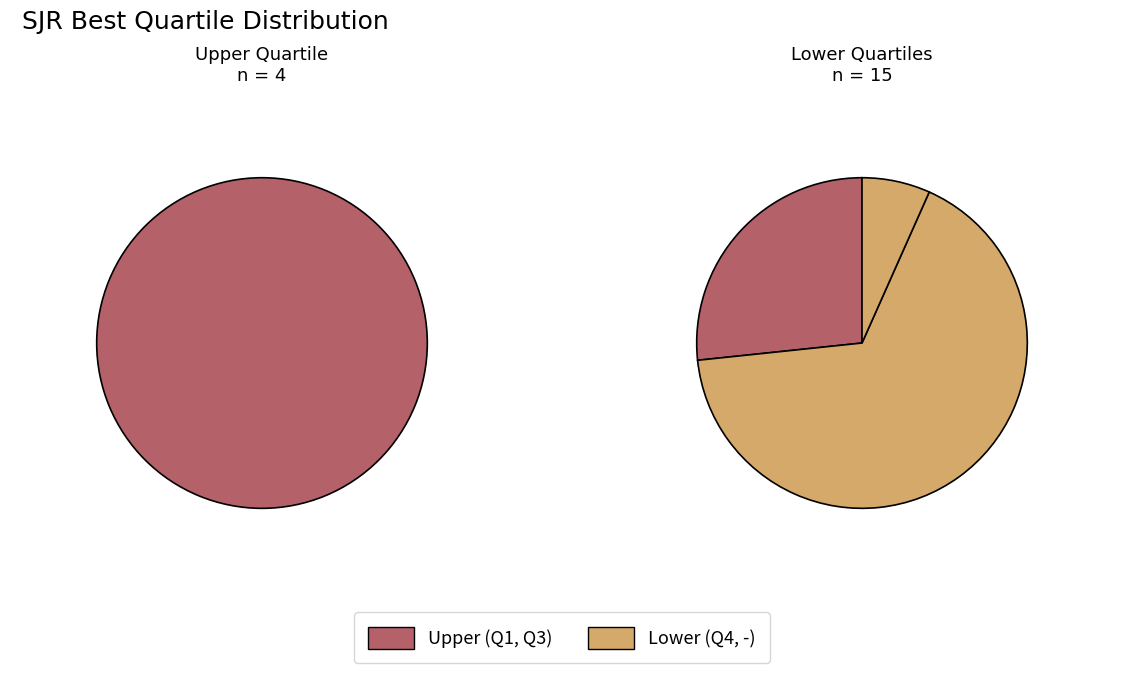

Combined, do Q2 and Q4 account for over 50%?

Yes